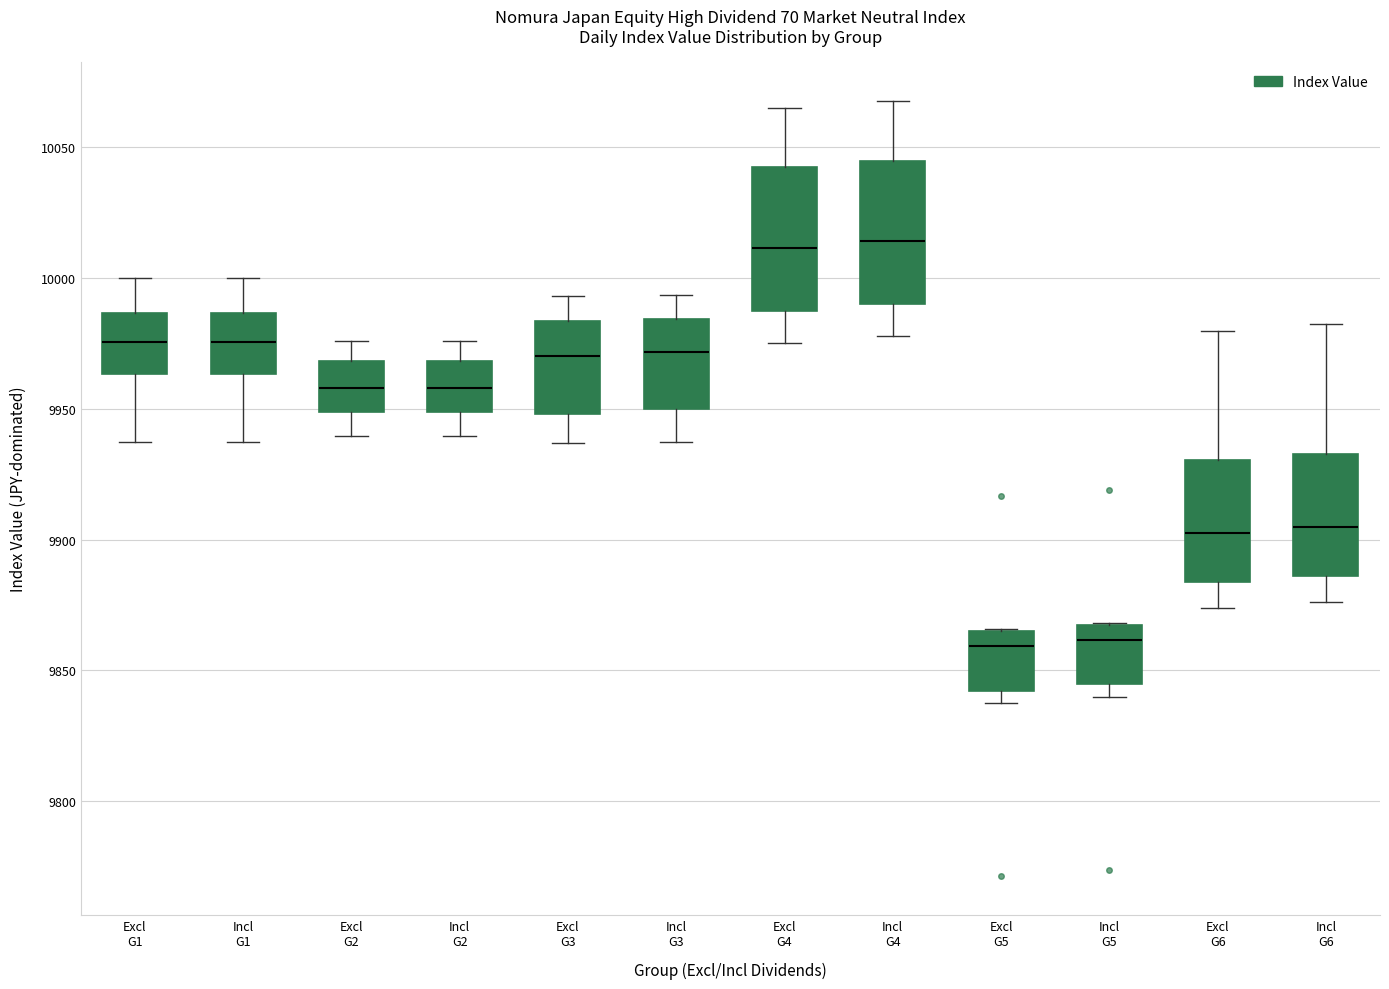

Reading left to right, read every box against the y-axis: the position of its median line, the range the box covers, and the ends of its whiskers. The values are not printed on the chart, so give them approximately, as read against the axis.

Excl G1: median 9975, box 9965 to 9985, whiskers 9935 to 10000
Incl G1: median 9975, box 9965 to 9985, whiskers 9935 to 10000
Excl G2: median 9960, box 9950 to 9970, whiskers 9940 to 9975
Incl G2: median 9960, box 9950 to 9970, whiskers 9940 to 9975
Excl G3: median 9970, box 9950 to 9985, whiskers 9935 to 9995
Incl G3: median 9970, box 9950 to 9985, whiskers 9935 to 9995
Excl G4: median 10010, box 9985 to 10040, whiskers 9975 to 10065
Incl G4: median 10015, box 9990 to 10045, whiskers 9980 to 10065
Excl G5: median 9860, box 9840 to 9865, whiskers 9840 (just below the box's lower edge) to 9865
Incl G5: median 9860, box 9845 to 9865, whiskers 9840 to 9870
Excl G6: median 9900, box 9885 to 9930, whiskers 9875 to 9980
Incl G6: median 9905, box 9885 to 9935, whiskers 9875 to 9980